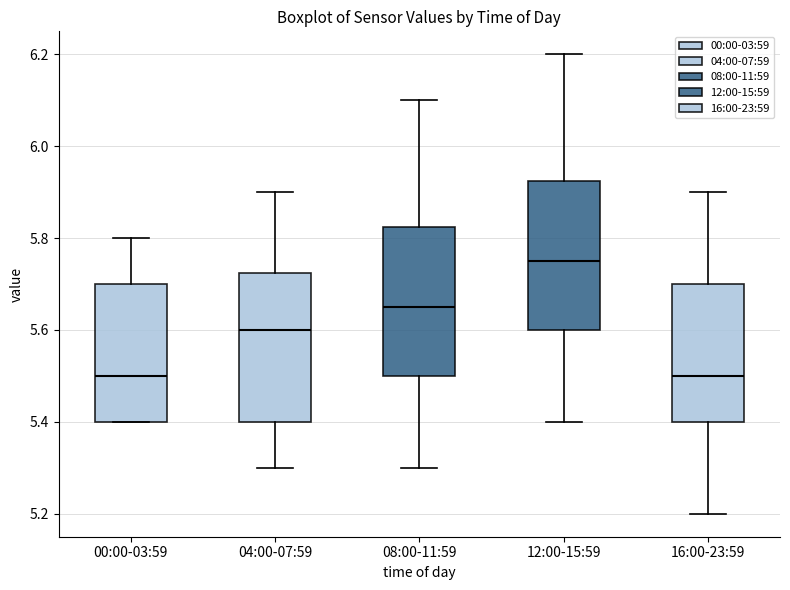

Where is the upper edge of the box for 16:00-23:59 on the y-axis? The values are not printed on the chart, so give them approximately, as read against the axis.

5.70